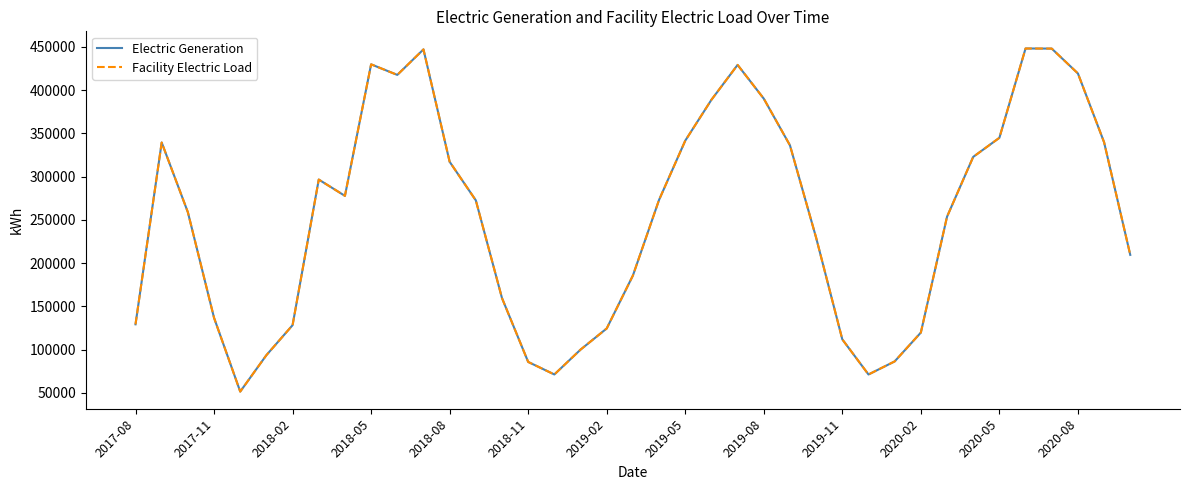

Is this an area chart (filled region under the line)?

No